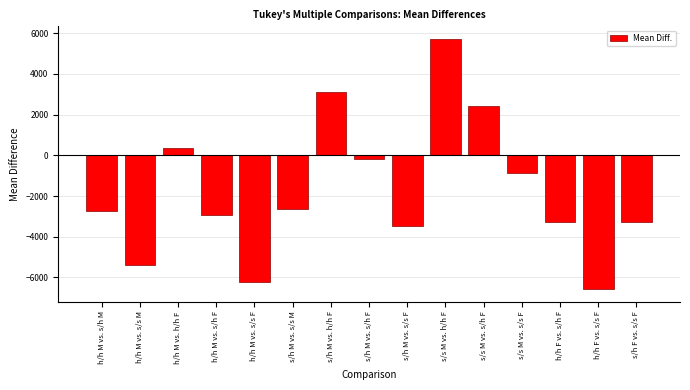

Where is the data nearest to the value -424?

s/h M vs. s/h F